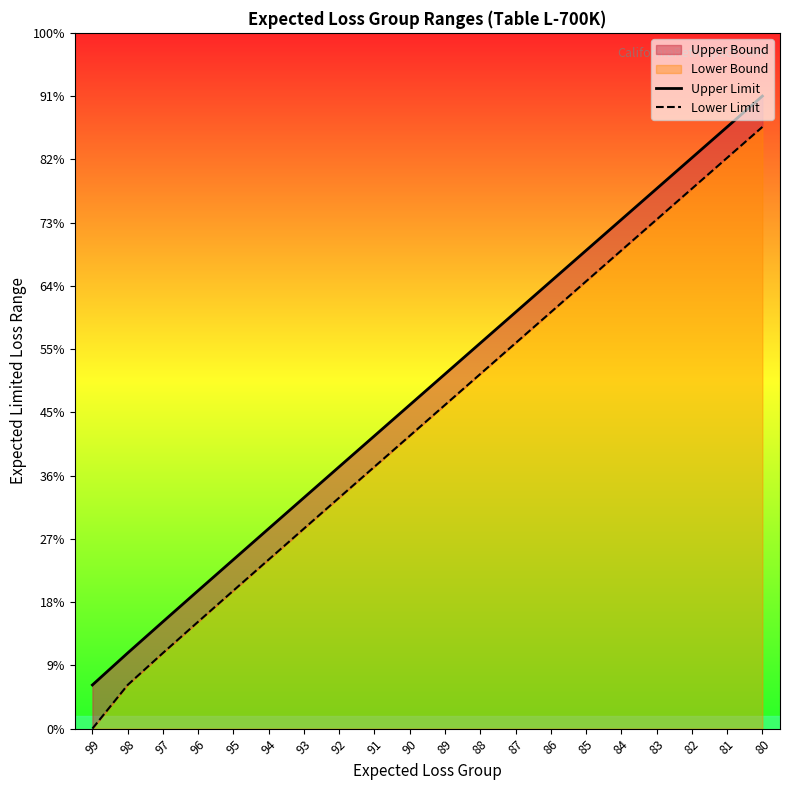

Is it true that Upper Limit equals 11561 at 91?

True